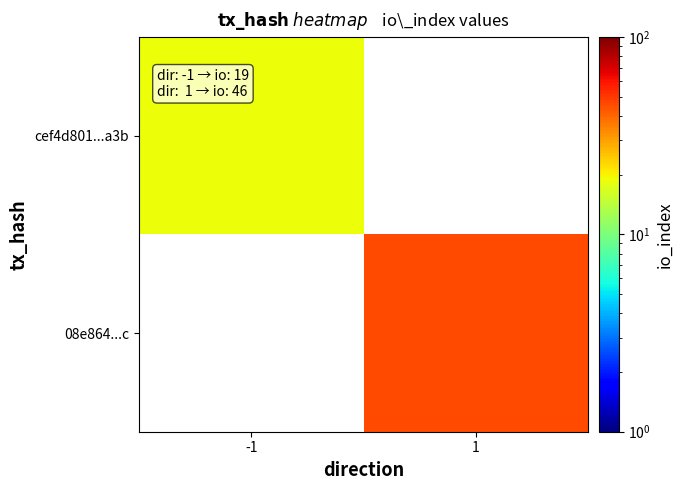

Is it true that 08e864...c equals 78.5 at 1?

False